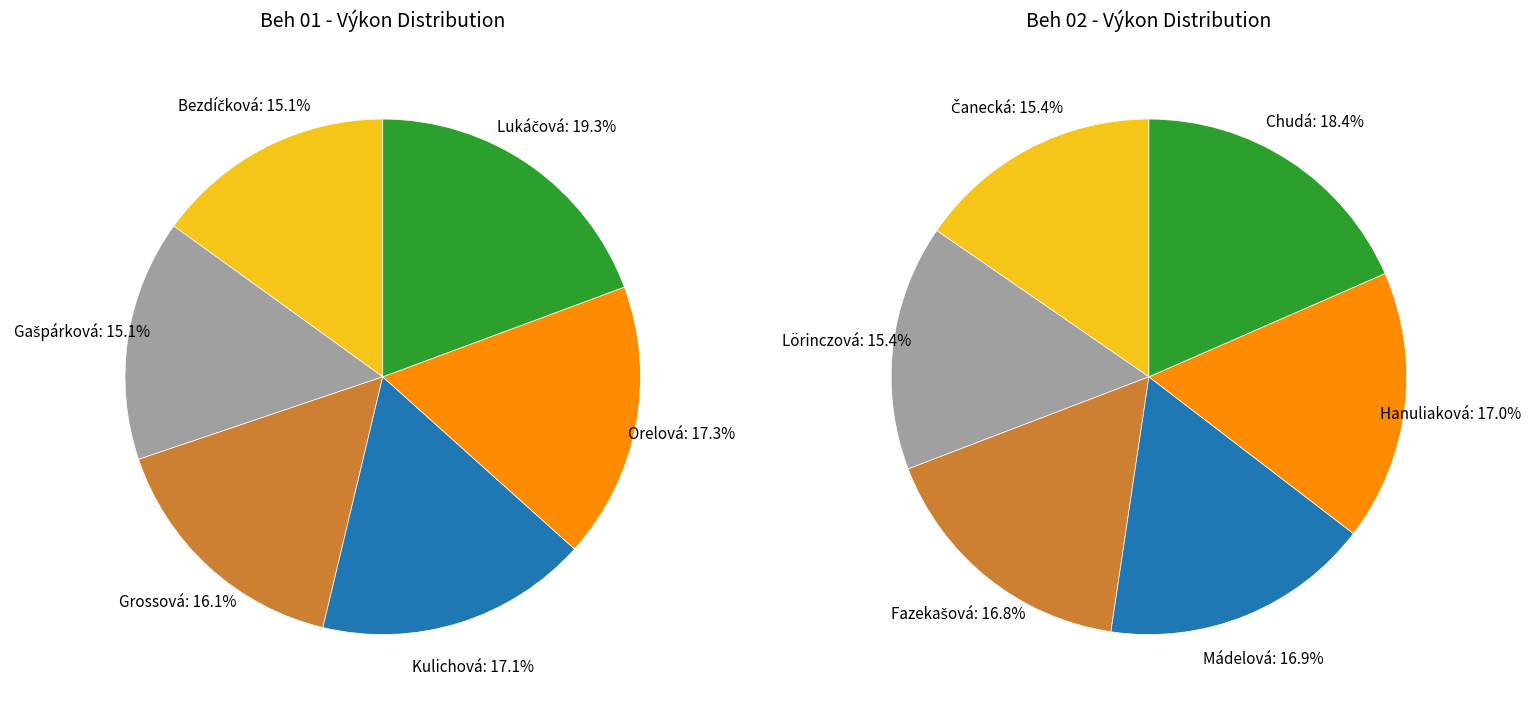

Count the number of slices in the pie.

6